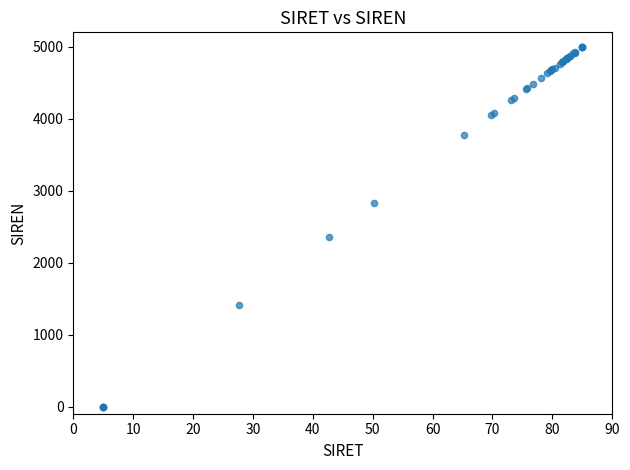

What Y value in the scatter plot is closest to 2500?

2354.3